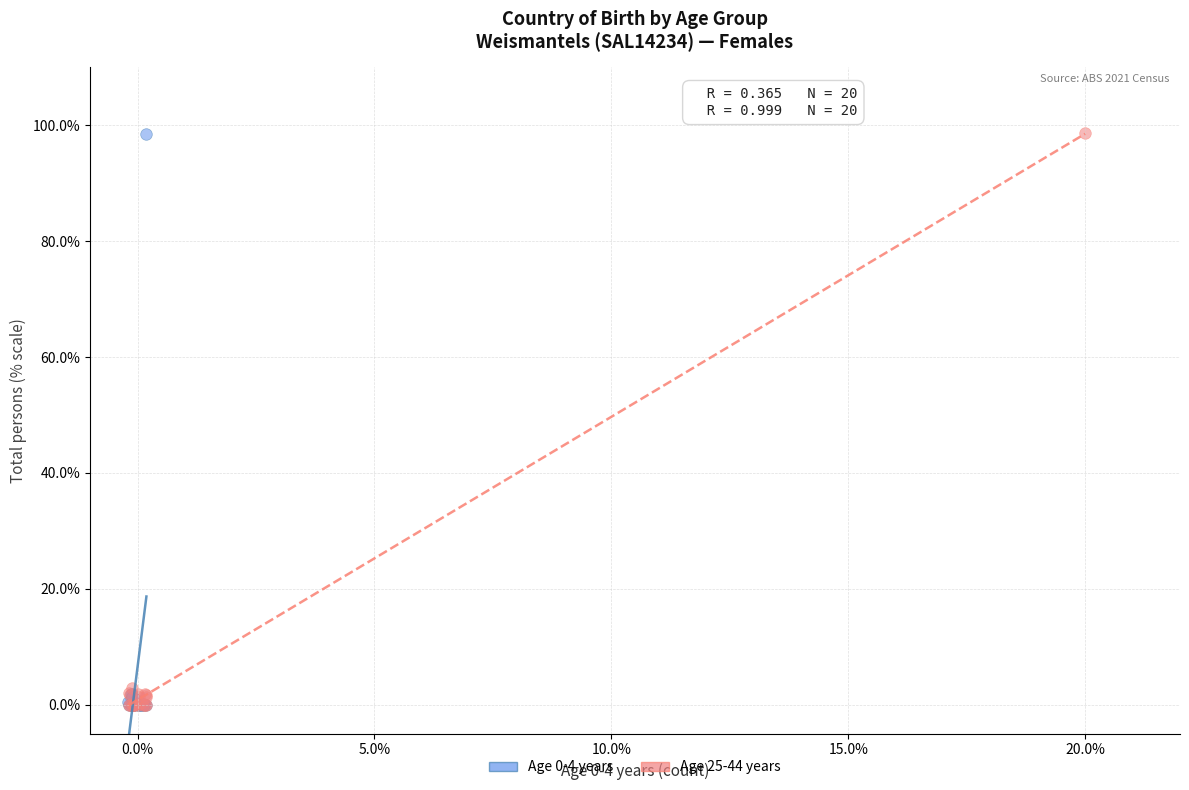

What are all the series names shown in the legend?

Age 0-4 years, Age 25-44 years